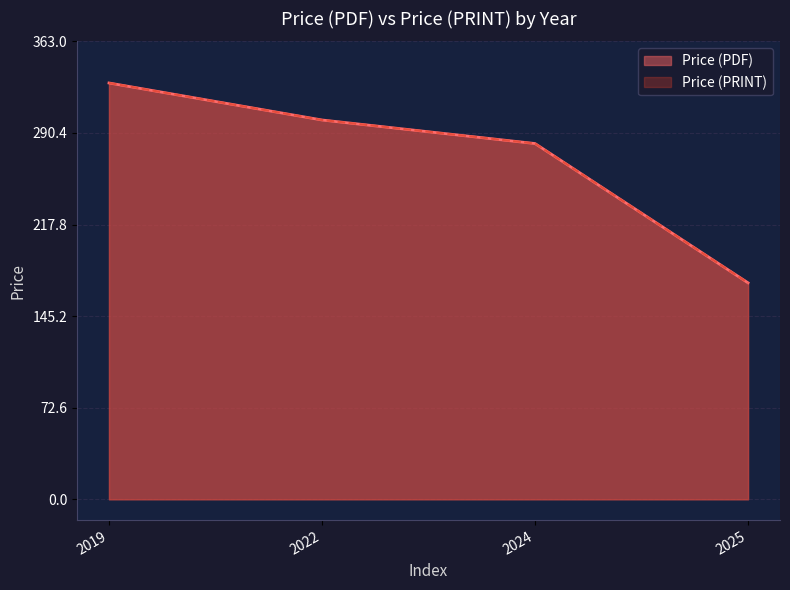

Does the chart have visible grid lines?

Yes